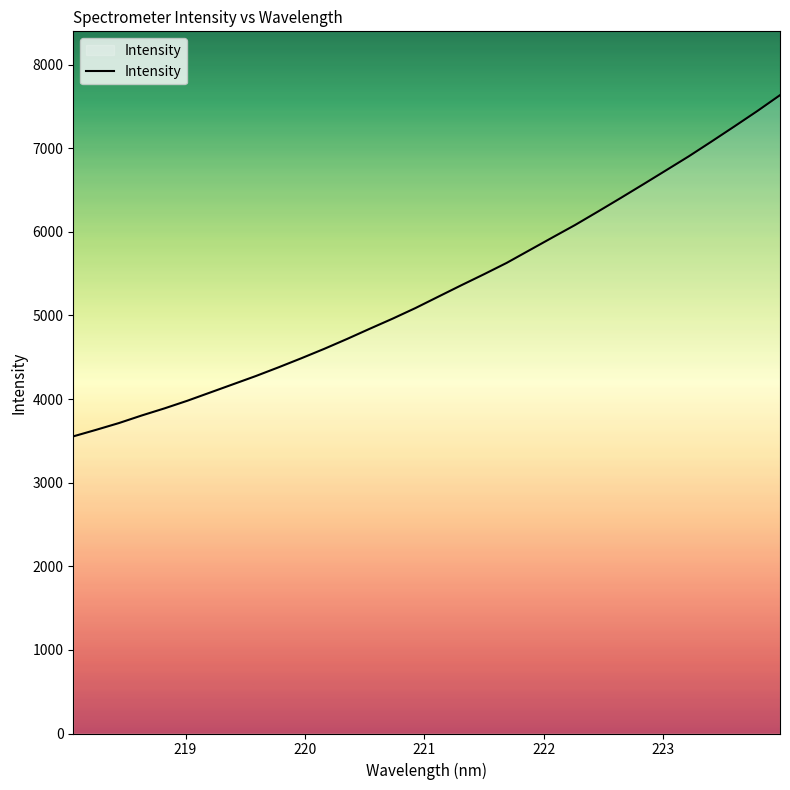

Does the chart have visible grid lines?

No